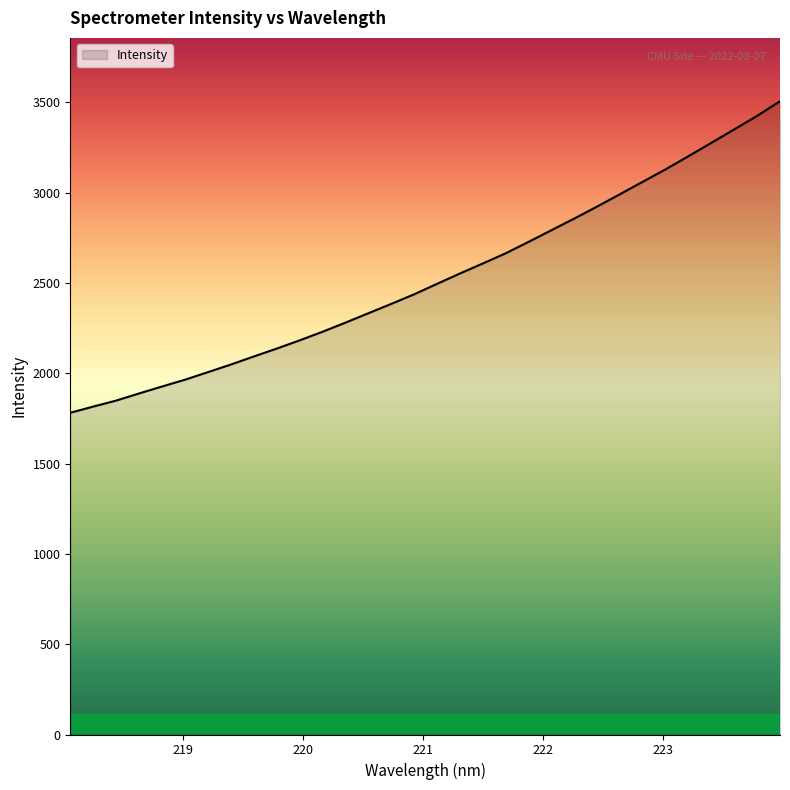

How many lines are shown in the chart?

1